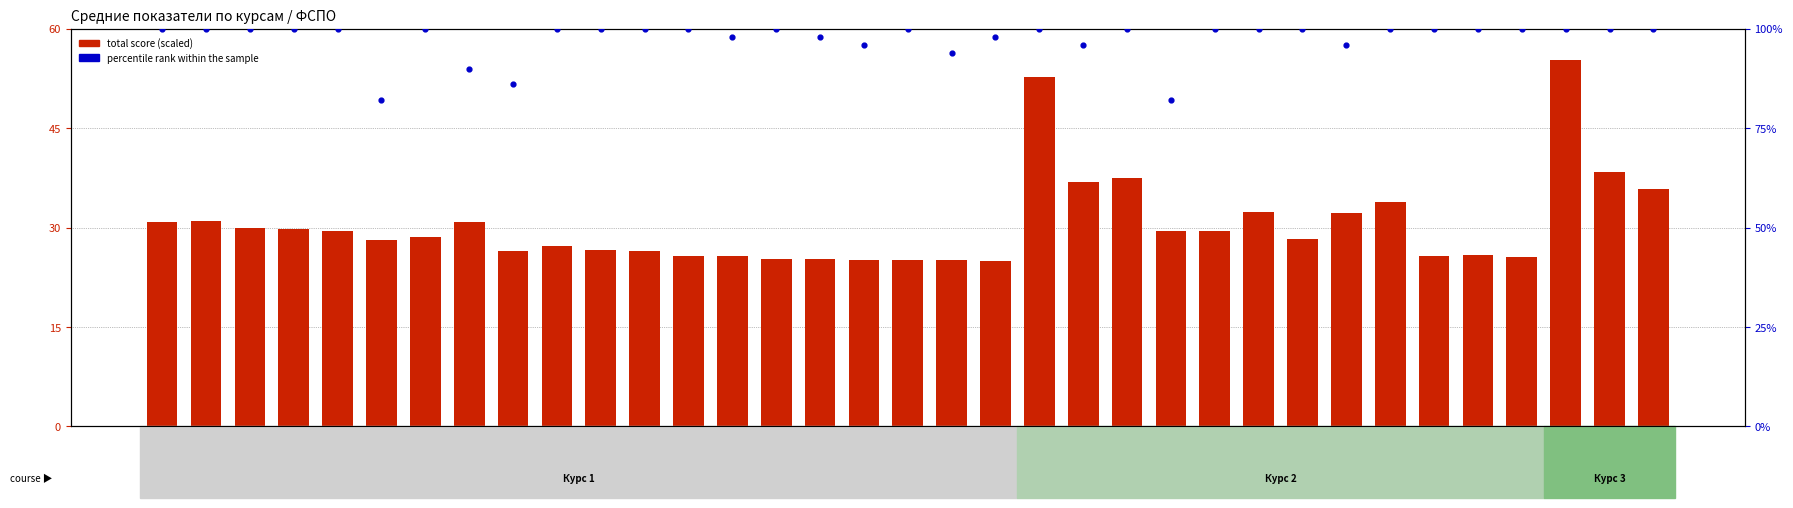

At which category is the sum across all series the highest?

33